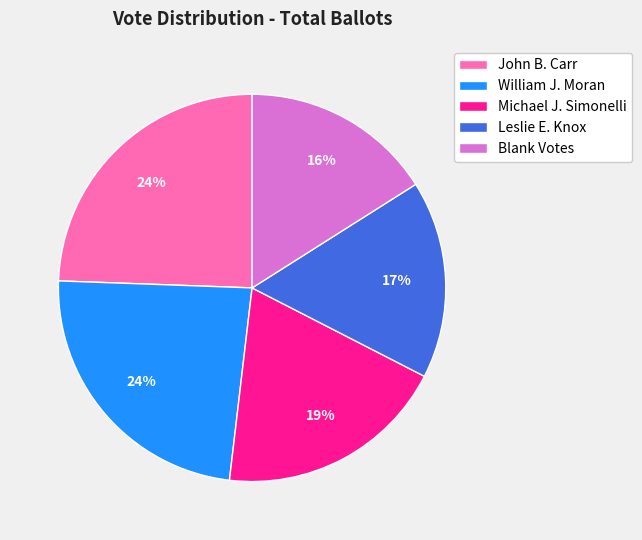

To the nearest percent, what percentage of the pie is Leslie E. Knox?

17%